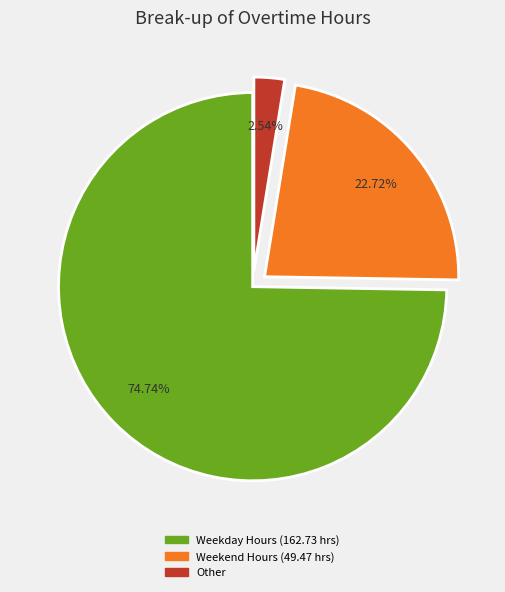

Is there any slice that represents more than half of the pie?

Yes